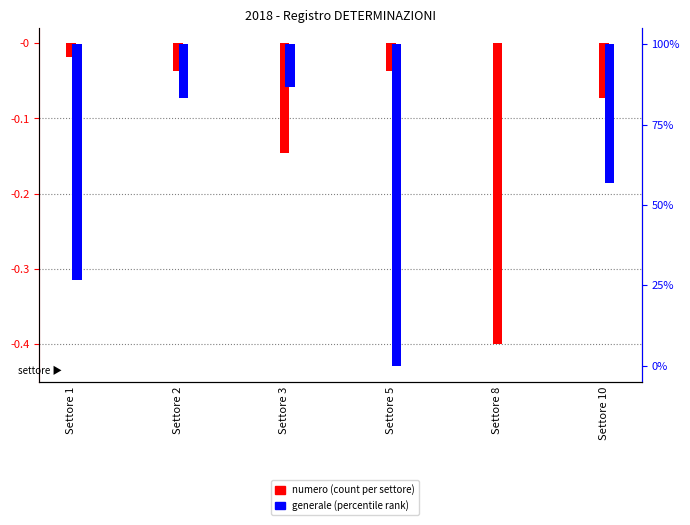

Is the value of numero (normalized) at Settore 3 greater than the value of generale (percentile) at Settore 5?

Yes